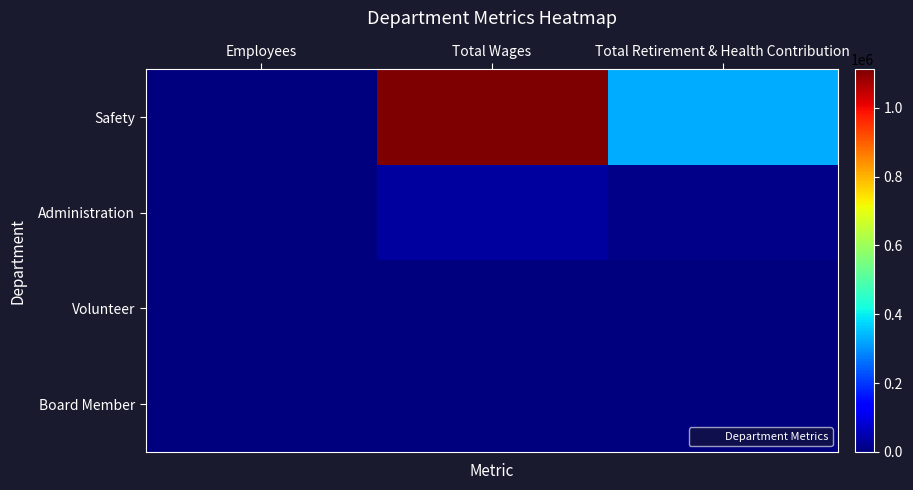

What is the greatest value displayed?

1111736